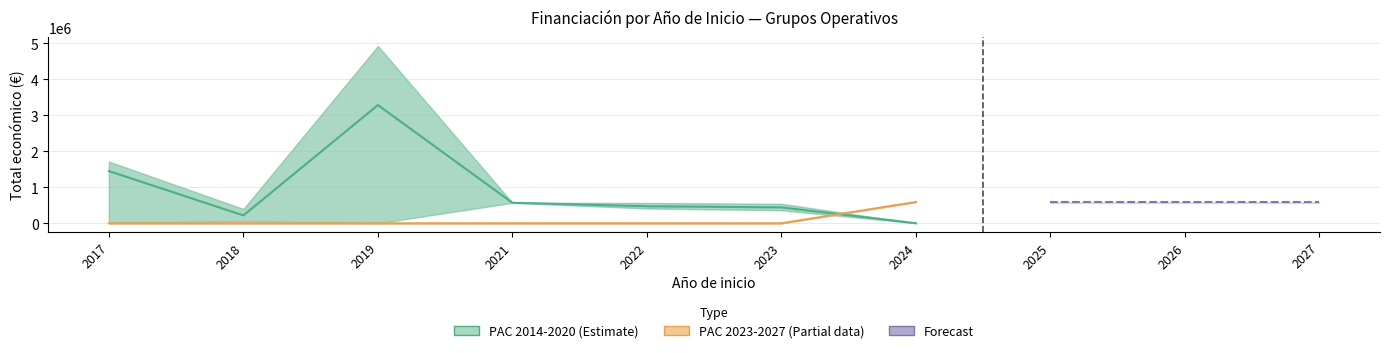

Between 2021 and 2022, which series saw the biggest shift?

PAC 2014-2020 (Estimate)